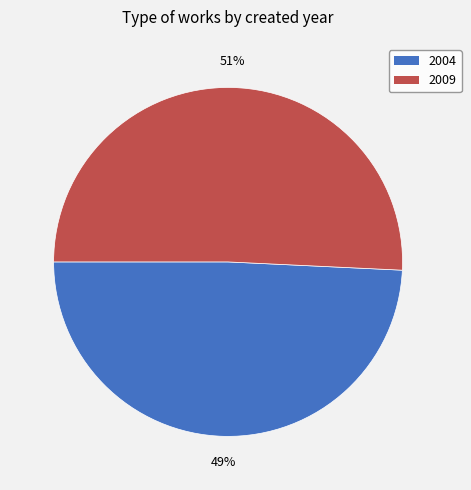

What is the ratio of the value at 2009 to the value at 2004?

1.0